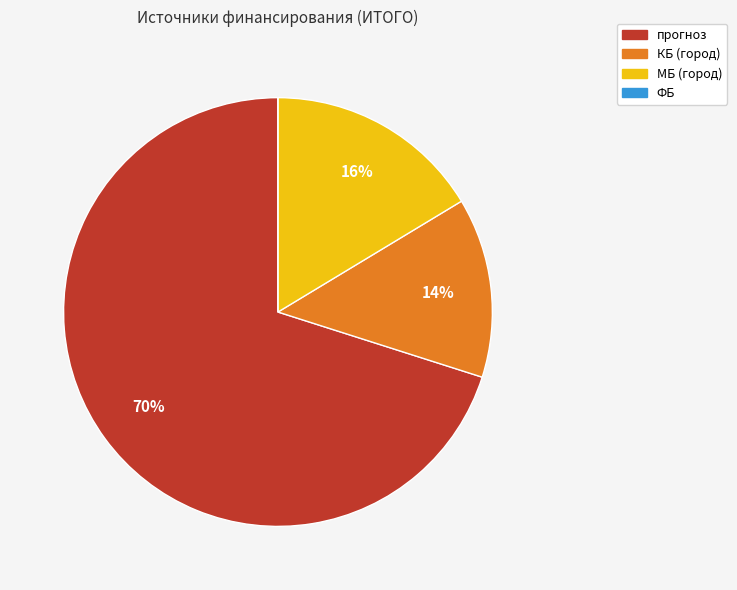

Does прогноз account for over 50% of the chart?

Yes